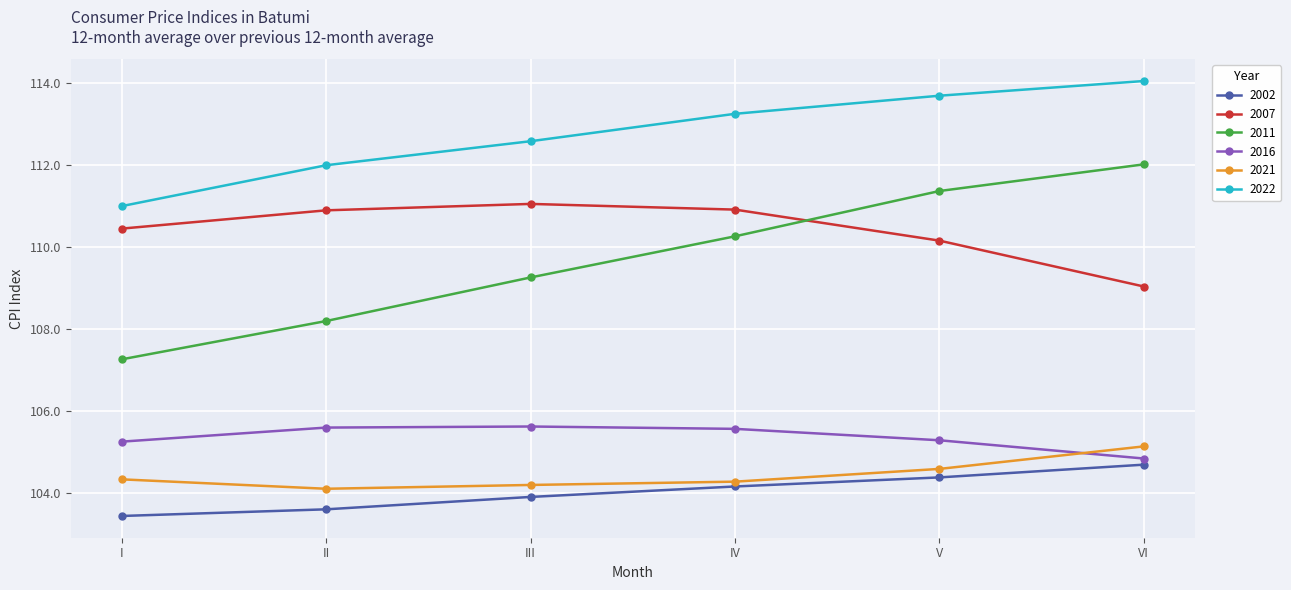

What value does the 2002 series have at II?

103.6